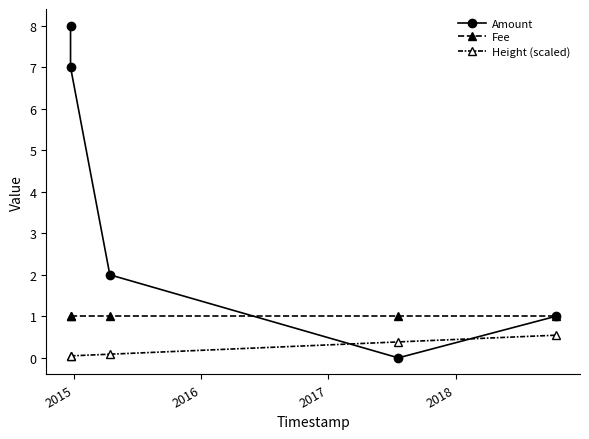

True or false: Fee has more than 1 interior local peaks.

False